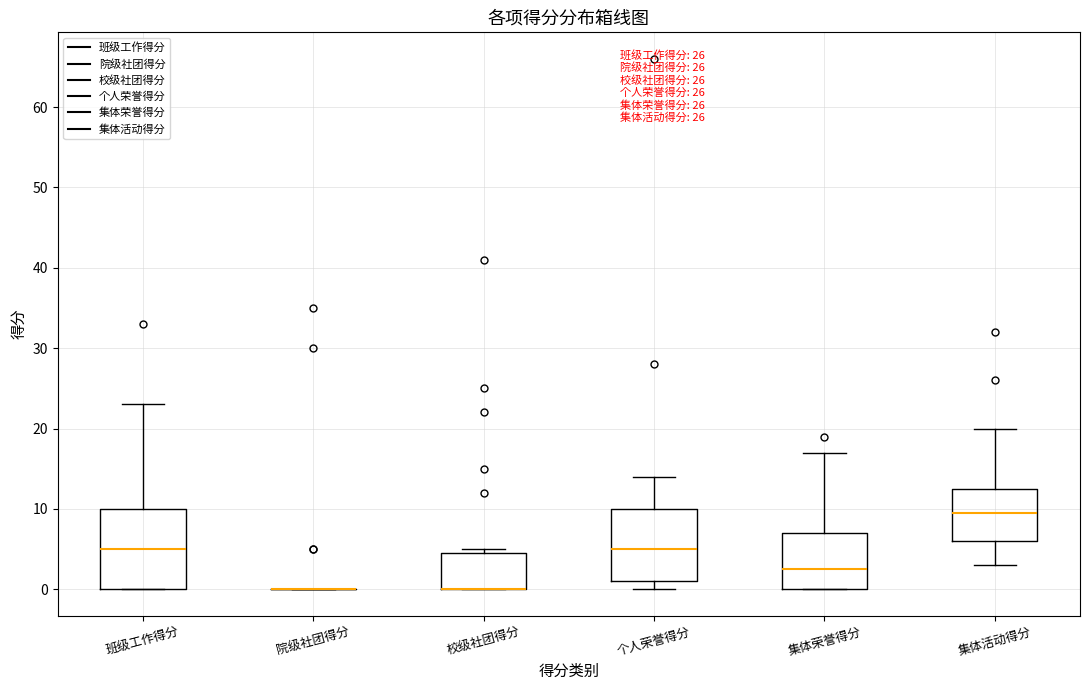

Where is the lower edge of the box for 班级工作得分 on the y-axis? The values are not printed on the chart, so give them approximately, as read against the axis.

0